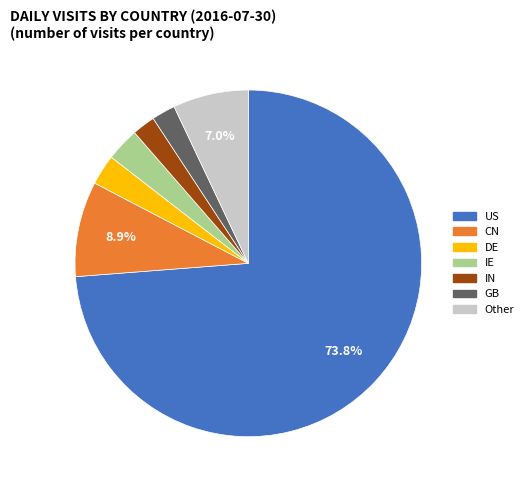

Does any single category account for the majority?

Yes